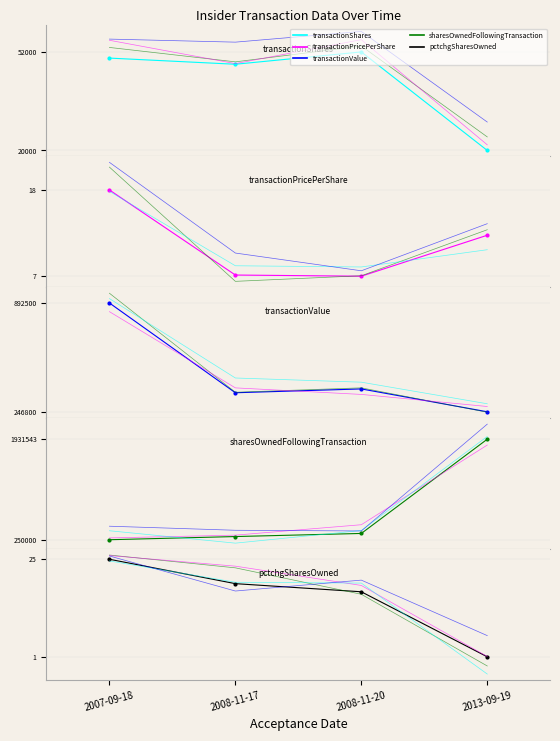

At which category is the sum across all series the highest?

2013-09-19